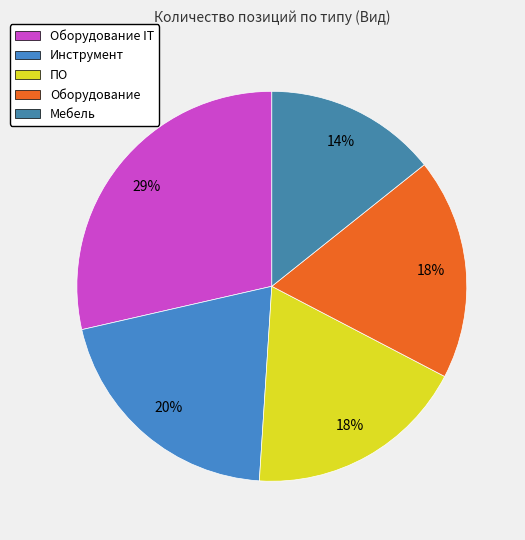

To the nearest percent, what is the average slice percentage?

20%